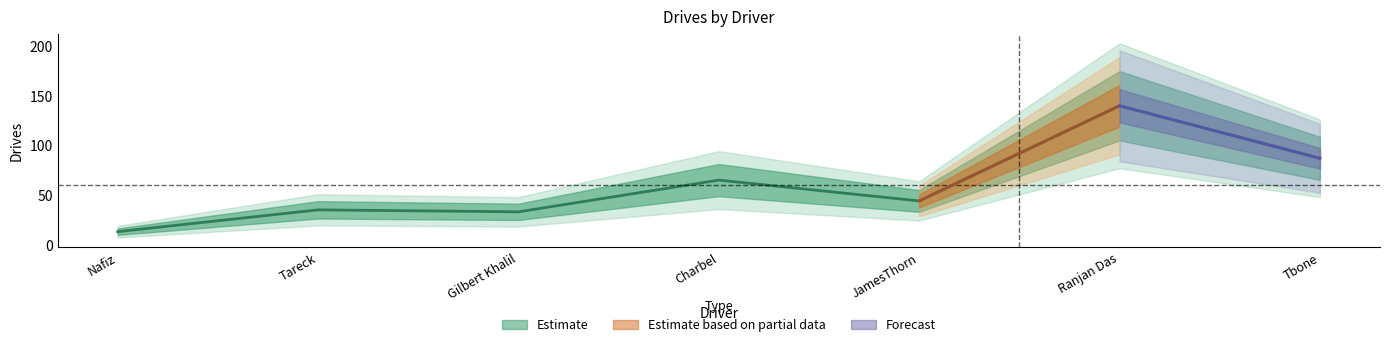

What is the sum of all values?

417